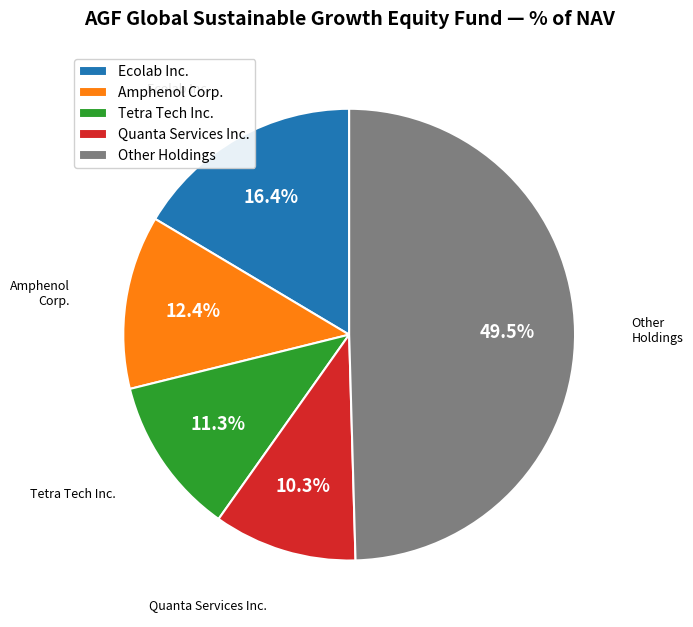

Does Ecolab Inc. represent more than half of the total?

No